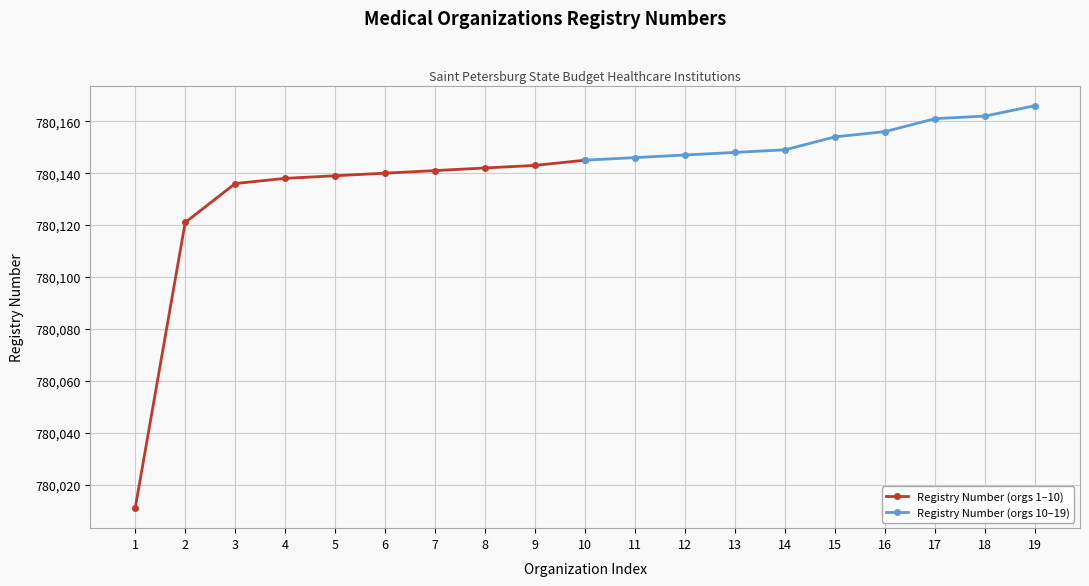

What is the value of the Registry Number (orgs 10–19) point at the 2nd from the left?

780146